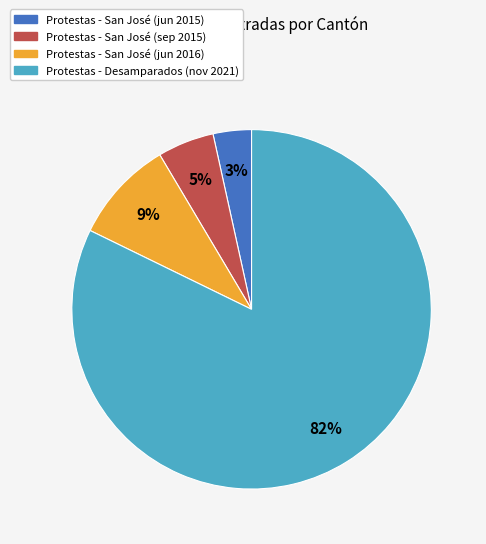

True or false: Protestas - San José (sep 2015) accounts for 5% of the total.

True